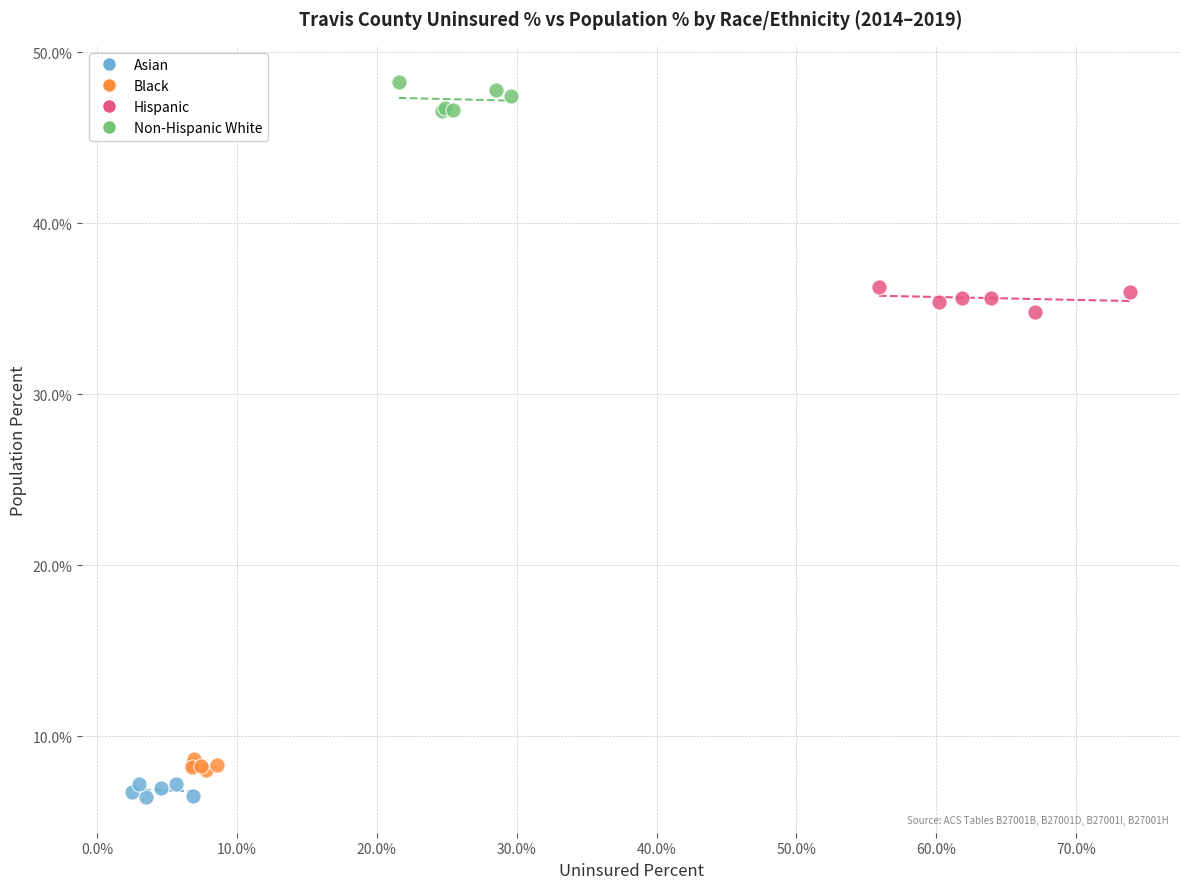

Which series contains the lowest Y value?

Asian